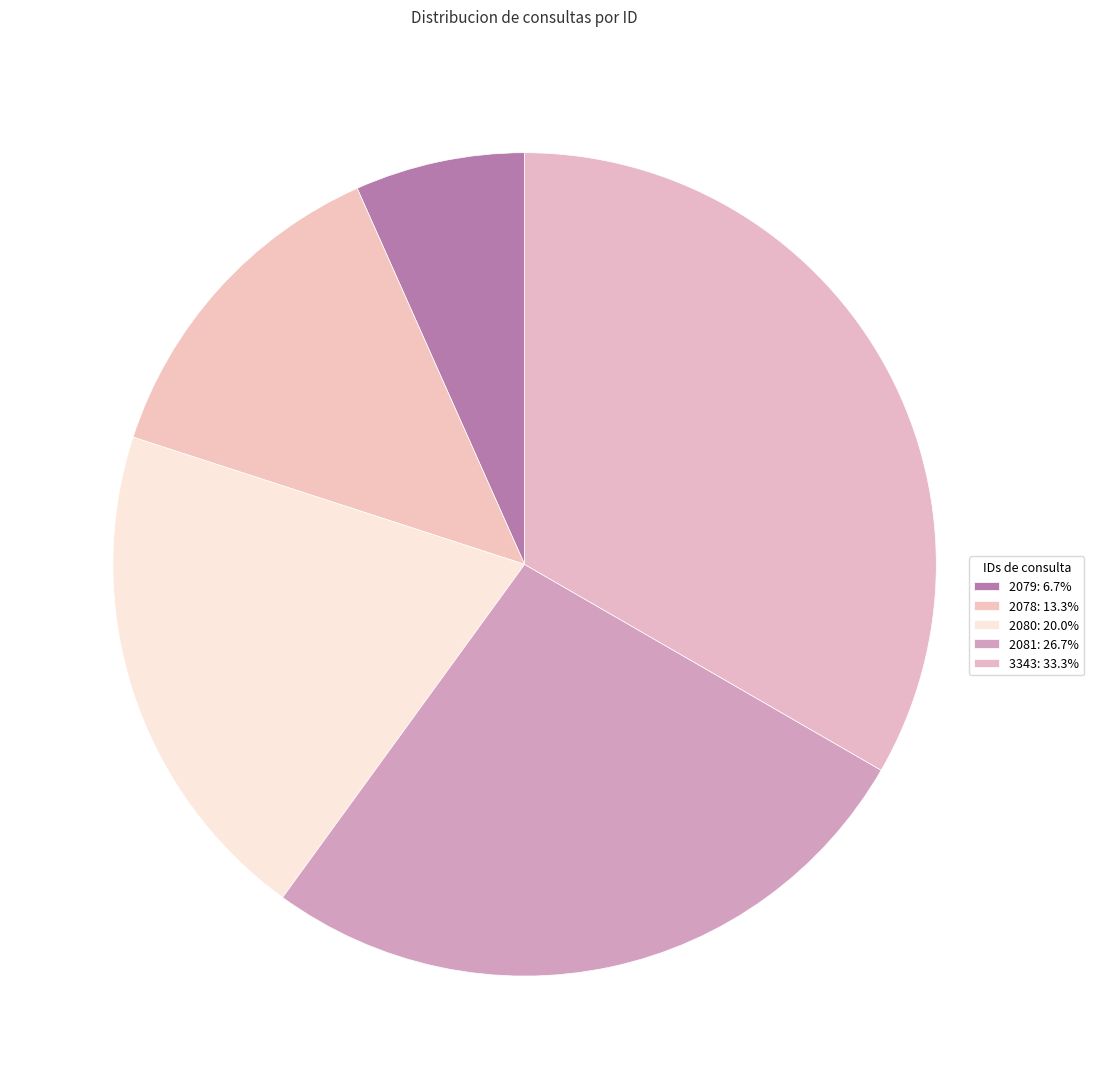

How many segments does this pie chart have?

5